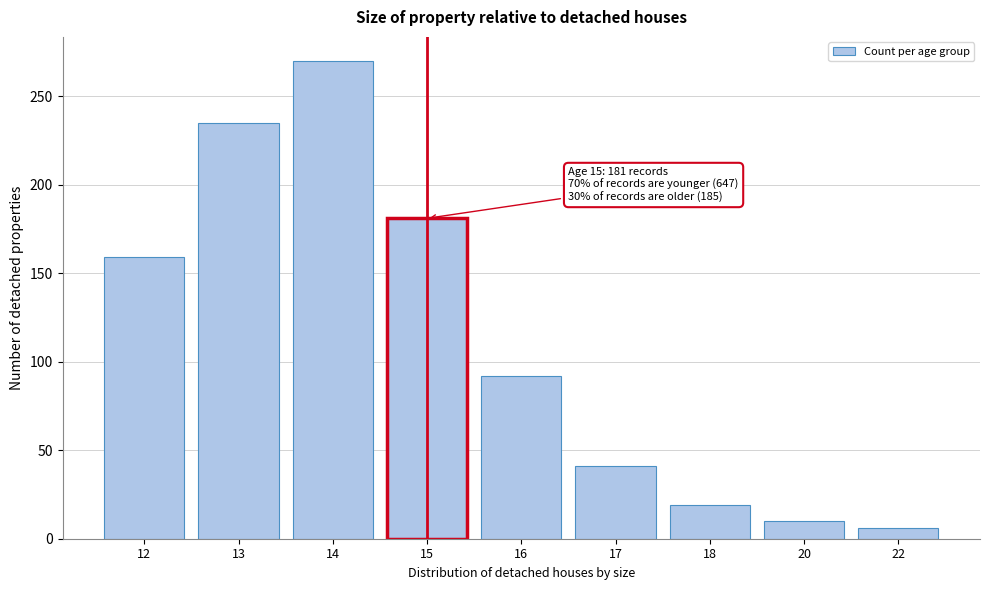

Reading right to left, transcribe all the data shown in this chart.

22=6	20=10	18=19	17=41	16=92	15=181	14=270	13=235	12=159